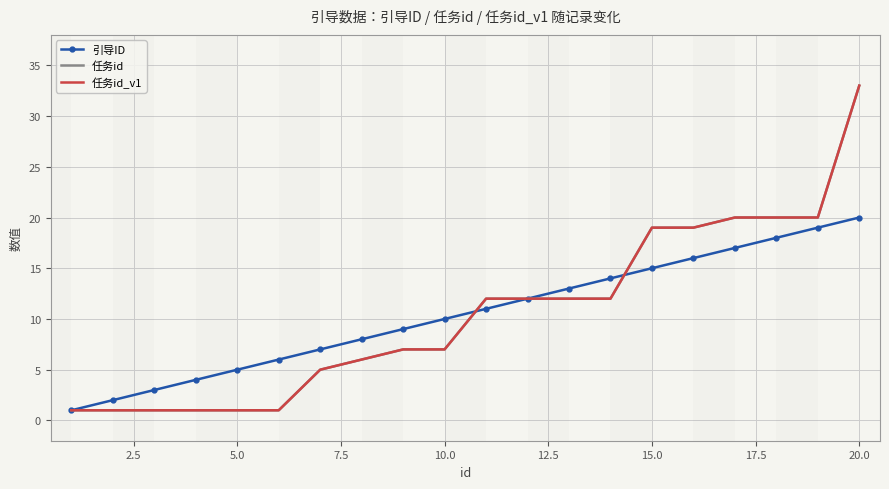

Which series has the widest spread of values?

任务id